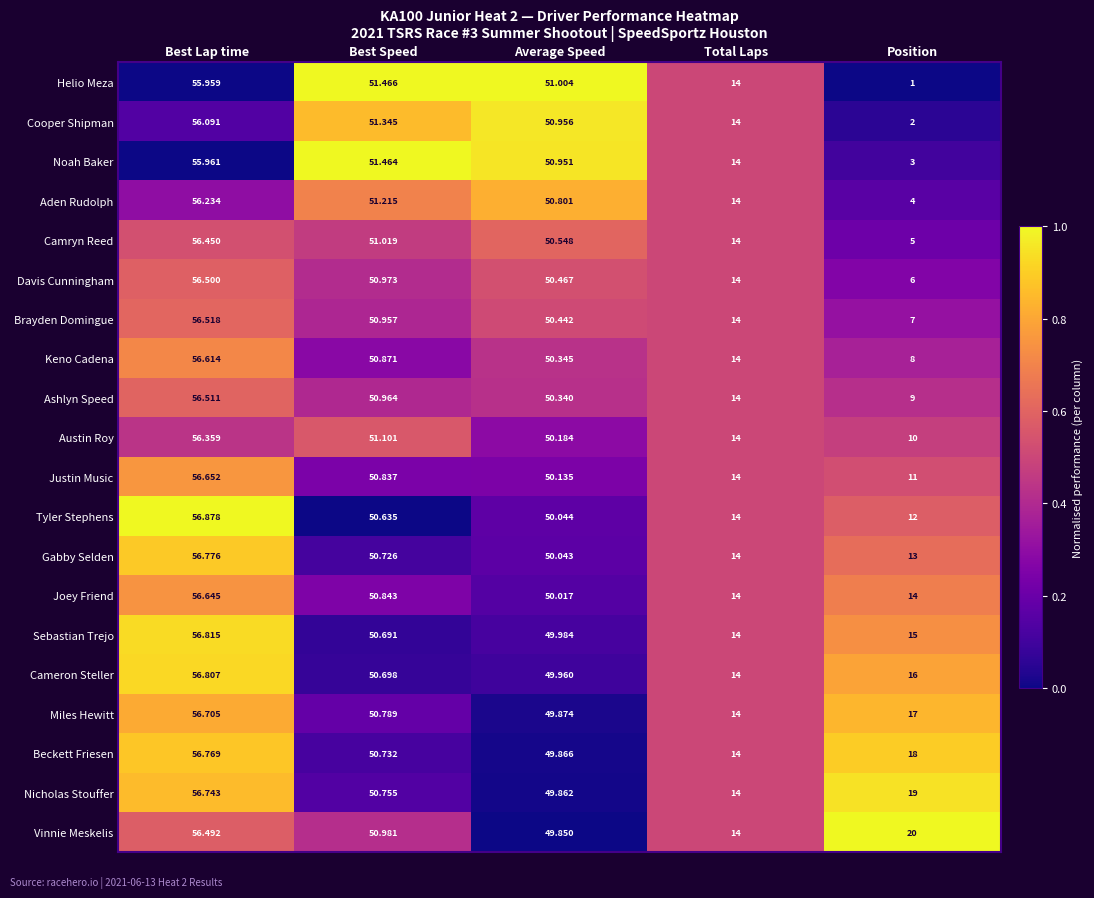

Which category has the lowest value in the Nicholas Stouffer series?

Total Laps